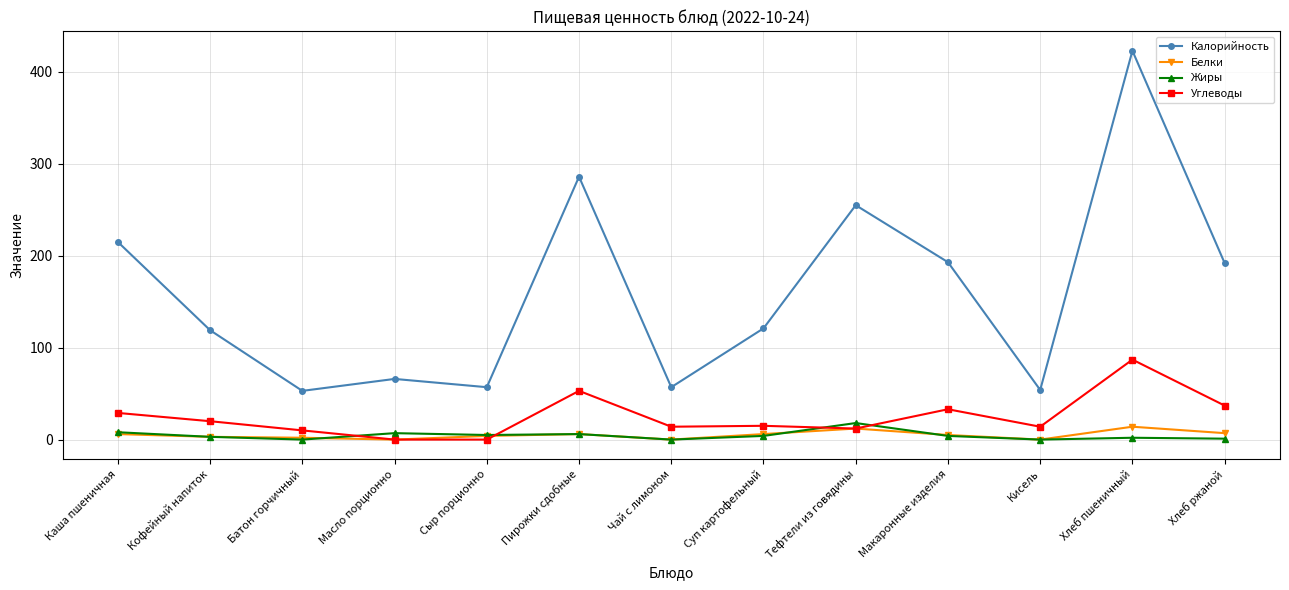

Which series has the widest spread of values?

Калорийность